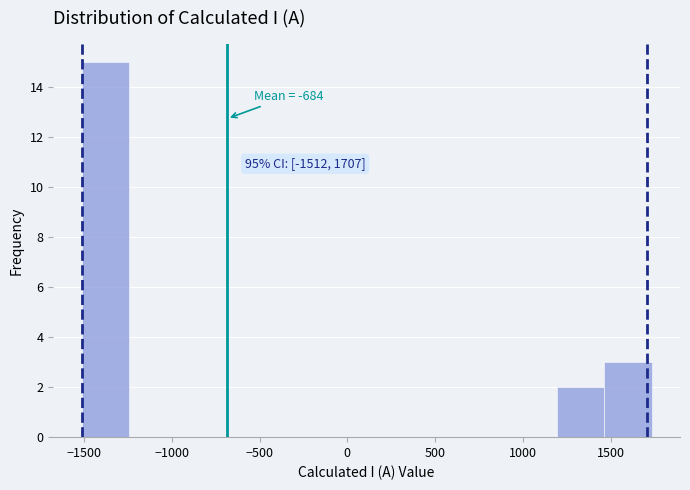

Which range on the x-axis has the tallest bar?

-1500 to -1250